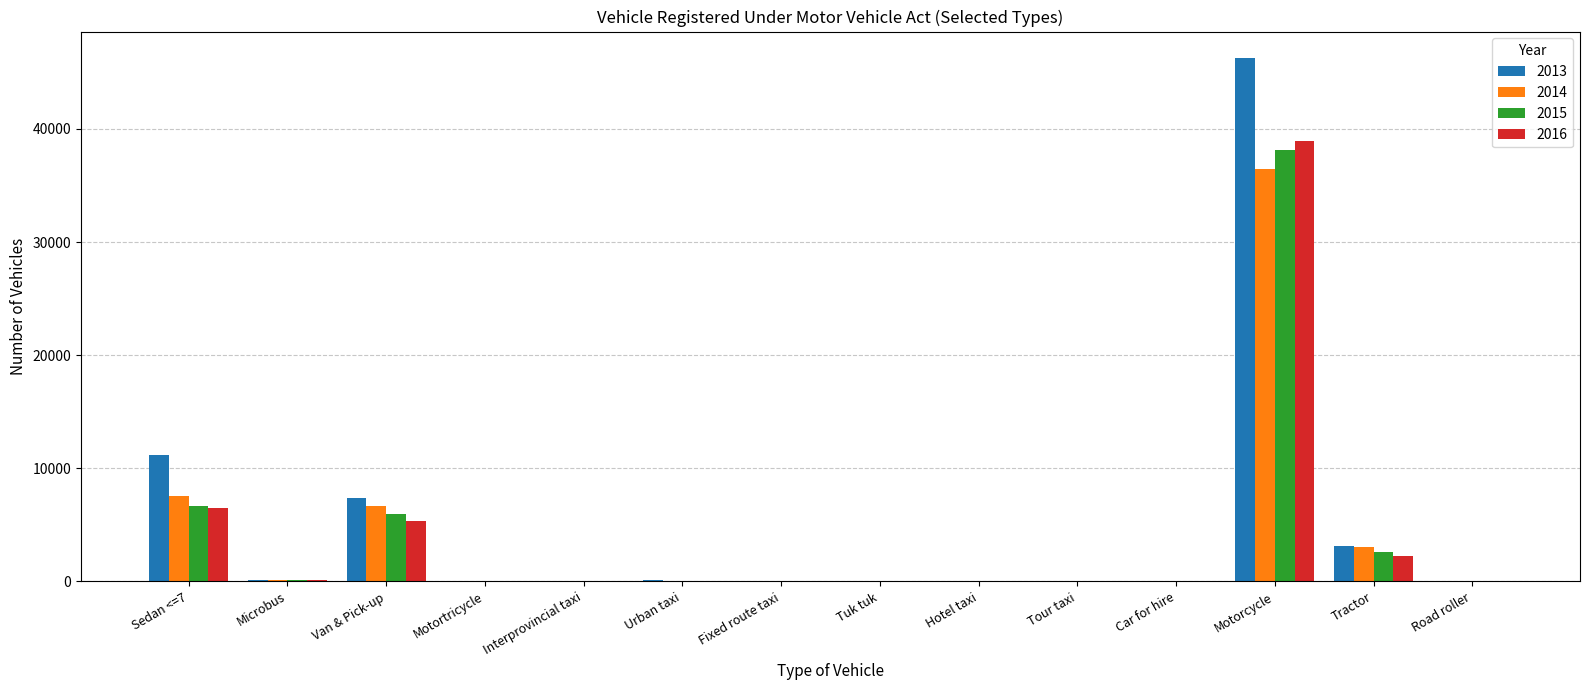

At which category does the chart reach its peak across all series?

Motorcycle